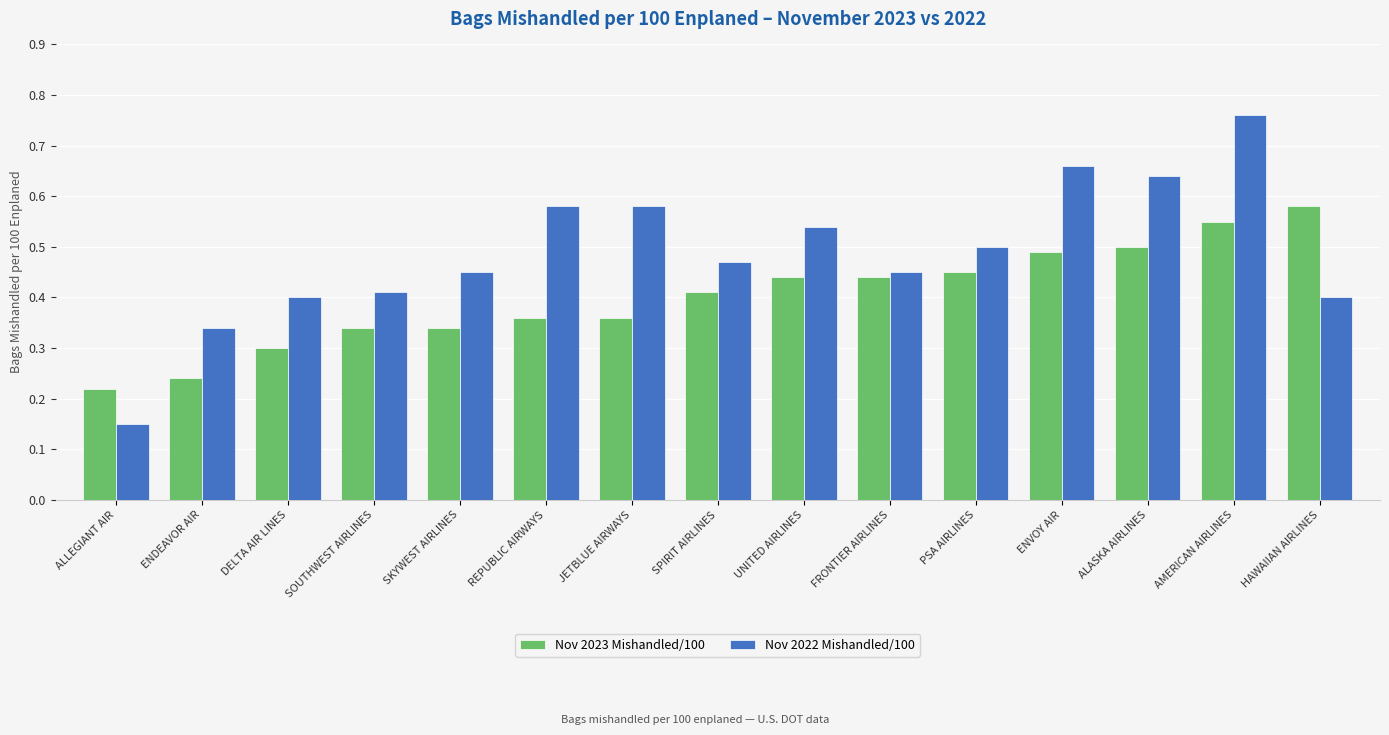

Which category has the lowest value in the Nov 2022 Mishandled/100 series?

ALLEGIANT AIR